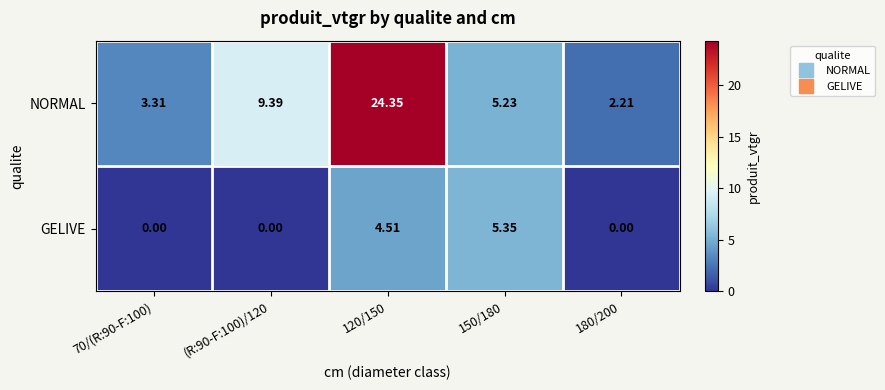

What is the total value across all series at 150/180?

10.6